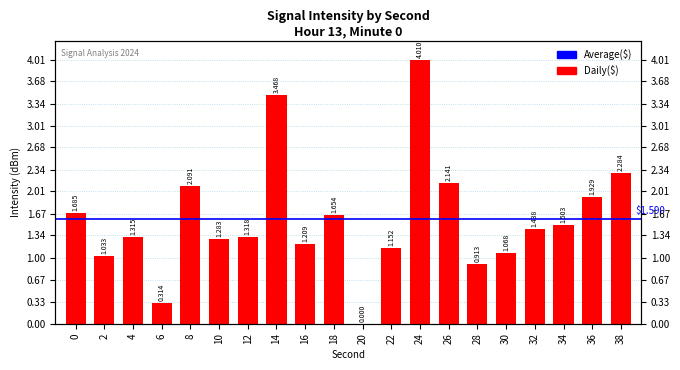

What is the value of the 18th bar from the left?

1.5